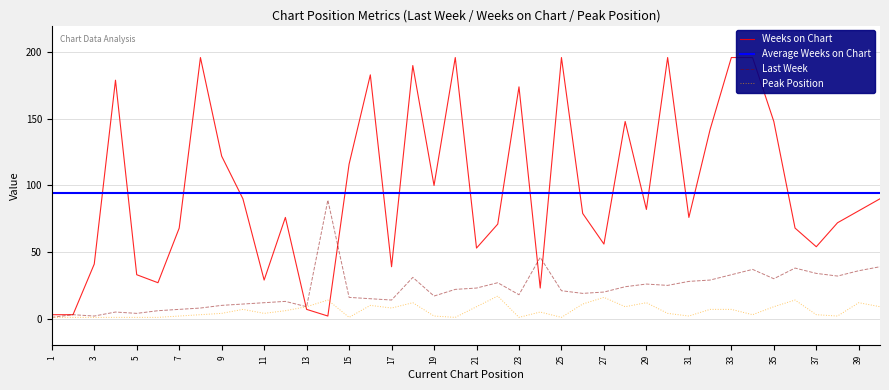

What is the highest value of the Last Week series?

89